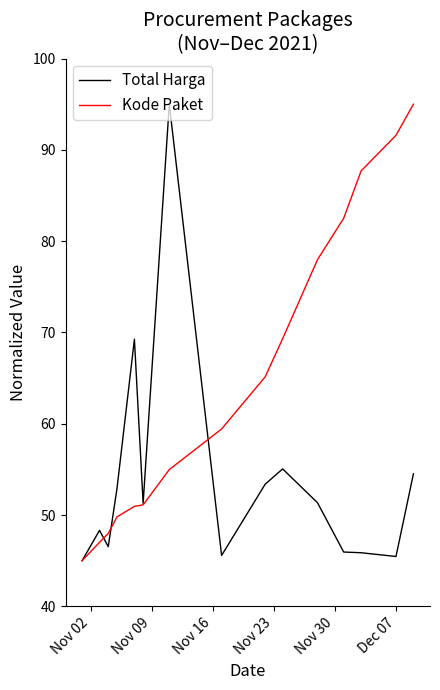

True or false: Kode Paket and Total Harga cross at least once.

True